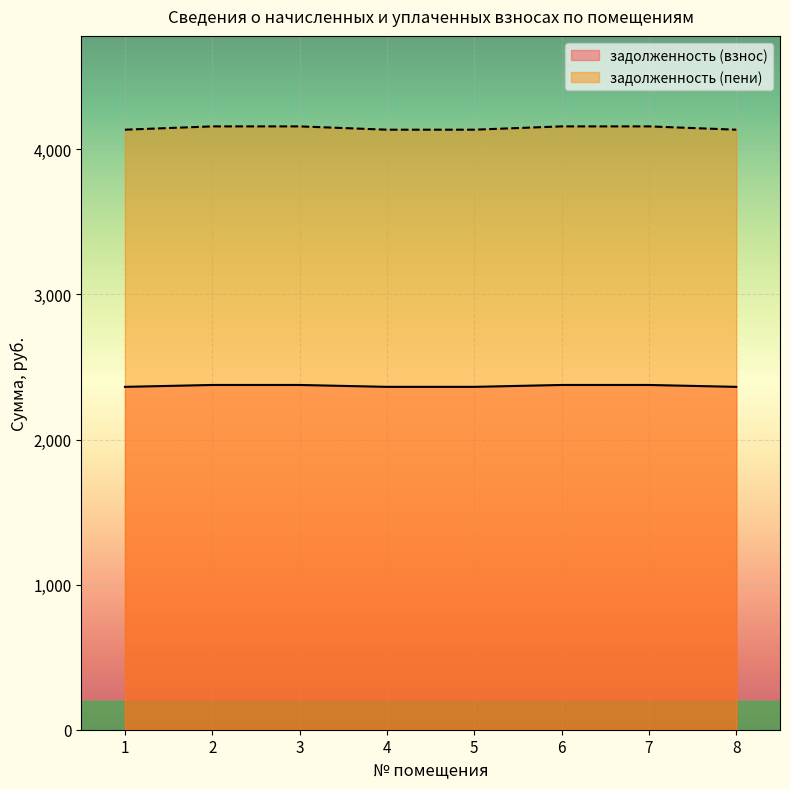

True or false: задолженность (взнос) and задолженность (пени) intersect in this chart.

False